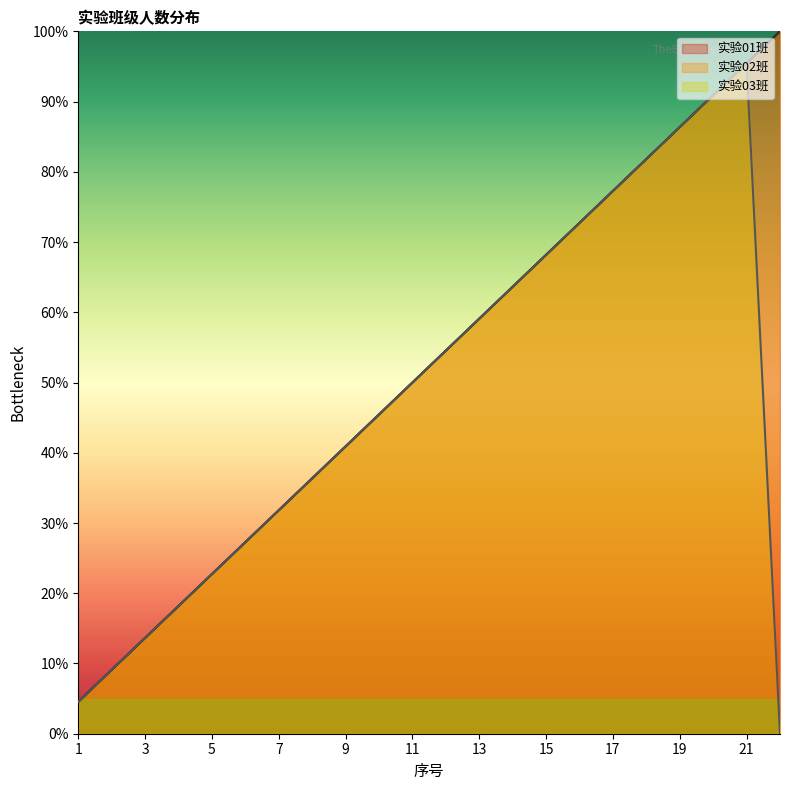

What is the difference between the maximum and minimum values in the 实验01班 series?

95.5